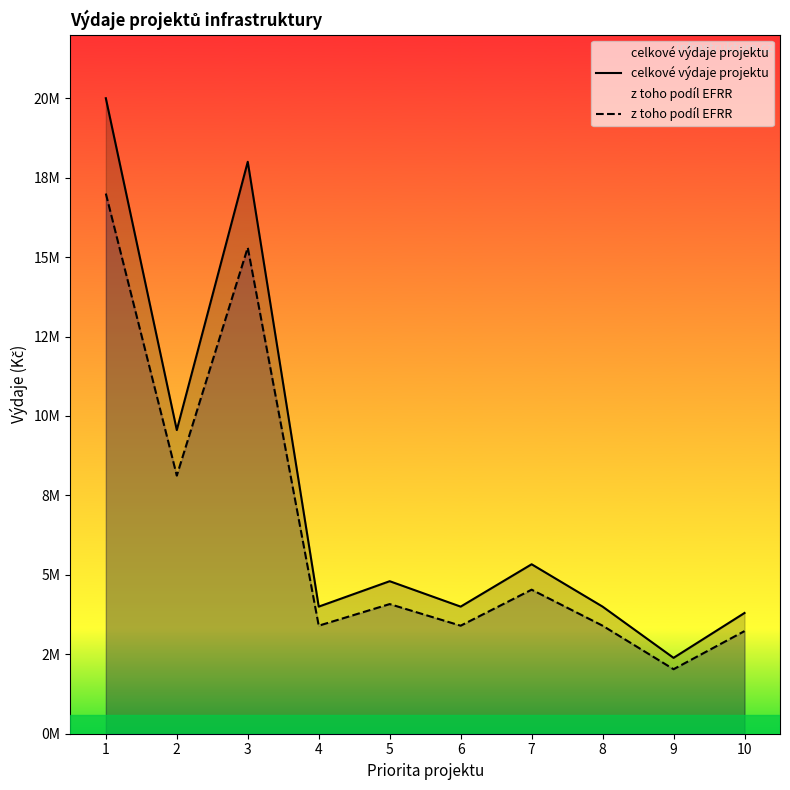

What is the value of the celkové výdaje projektu point at the 3rd from the left?

18000000